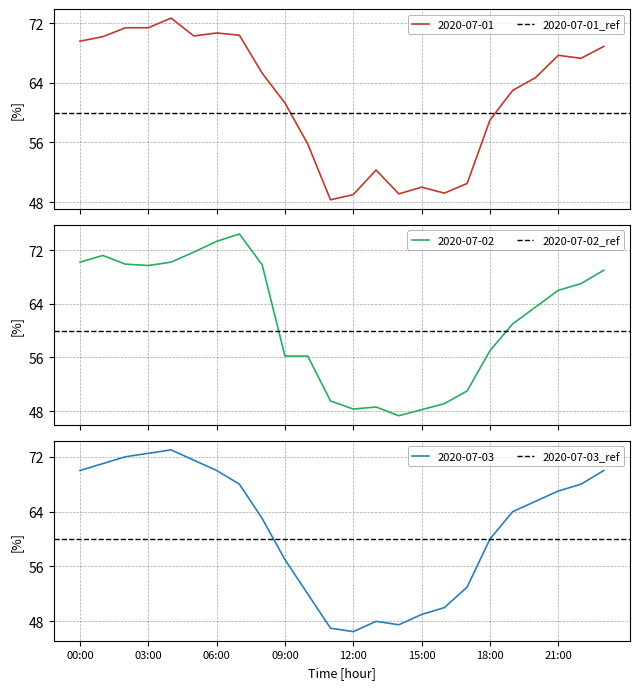

How many interior local peaks does the 2020-07-01 series have?

5